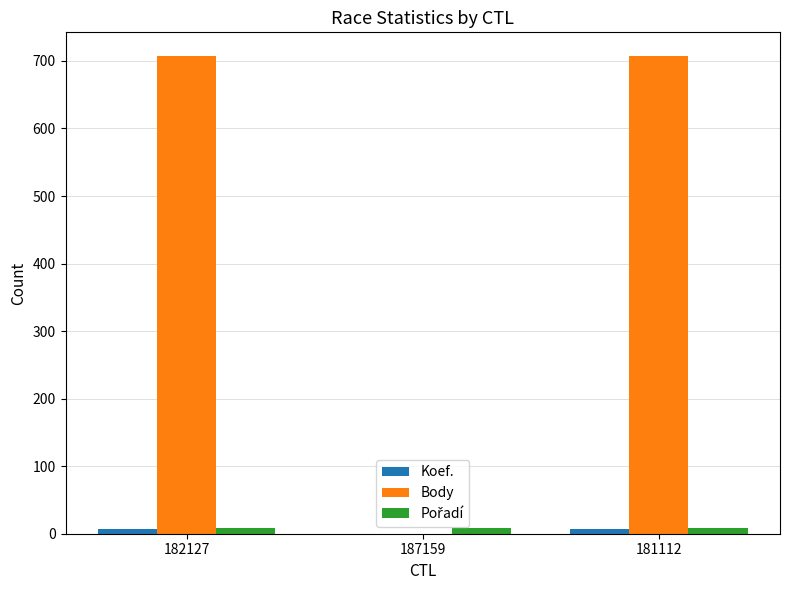

Which series has the widest spread of values?

Body